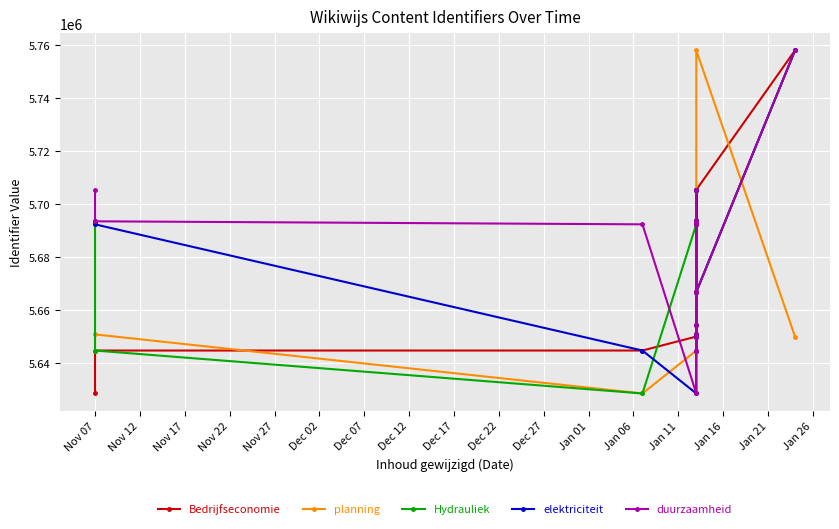

List the series in order of their peak value, highest first.

Bedrijfseconomie, planning, Hydrauliek, elektriciteit, duurzaamheid